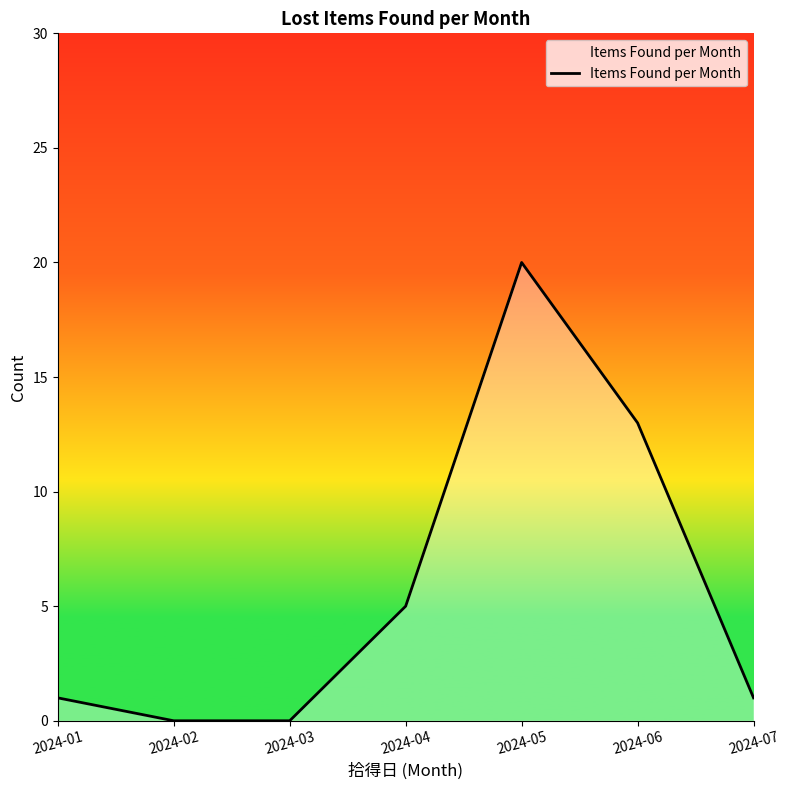

True or false: there are more than 0 points higher than both neighbors.

True